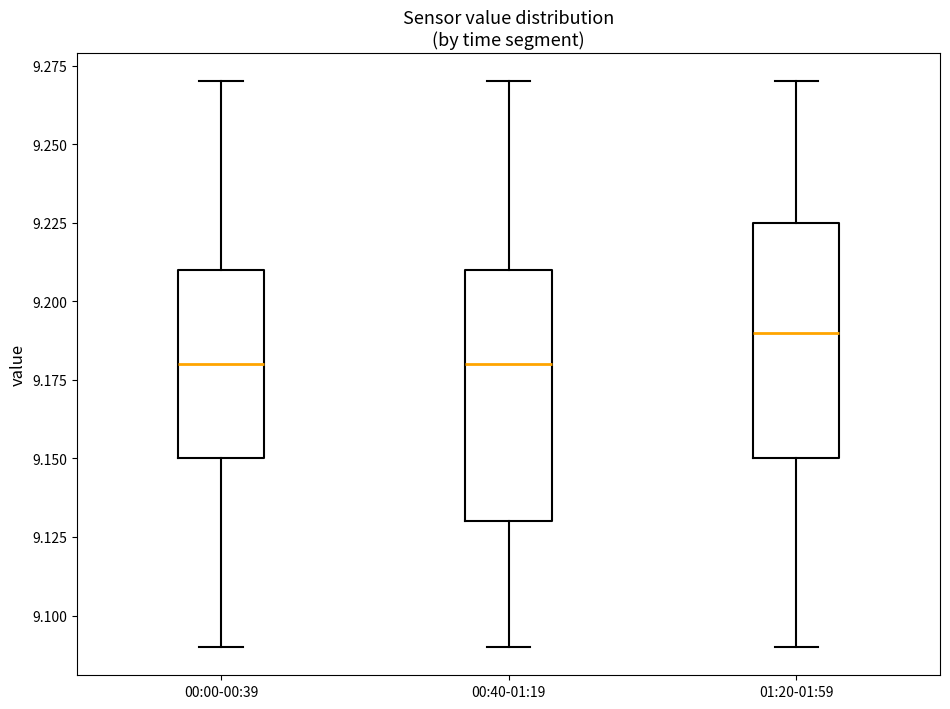

Where does the lower whisker of the box for 01:20-01:59 end on the y-axis? The values are not printed on the chart, so give them approximately, as read against the axis.

9.090